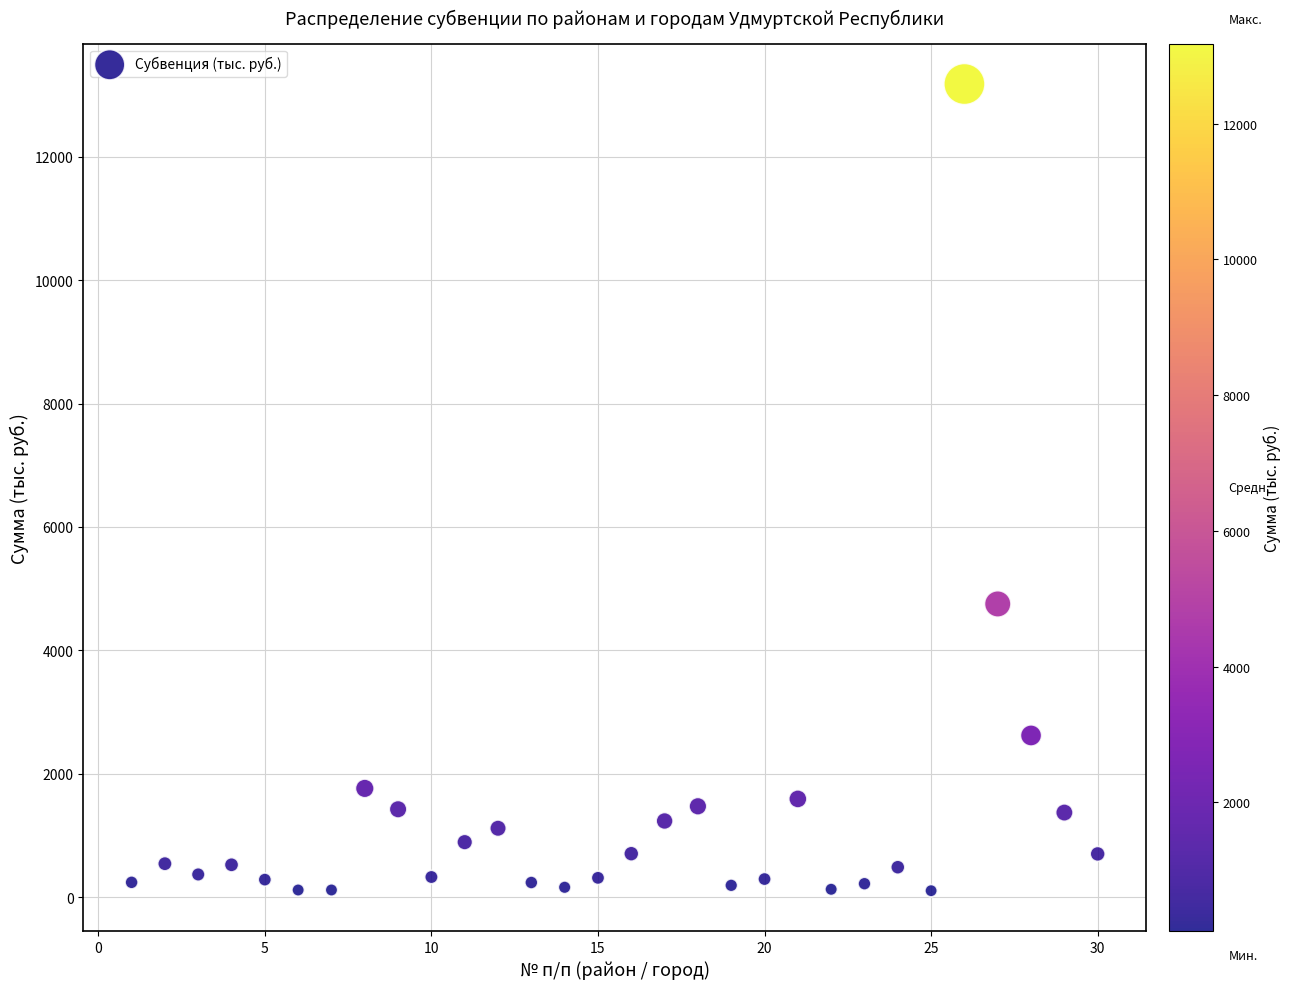

What Y value in the scatter plot is closest to 6641?

4752.6